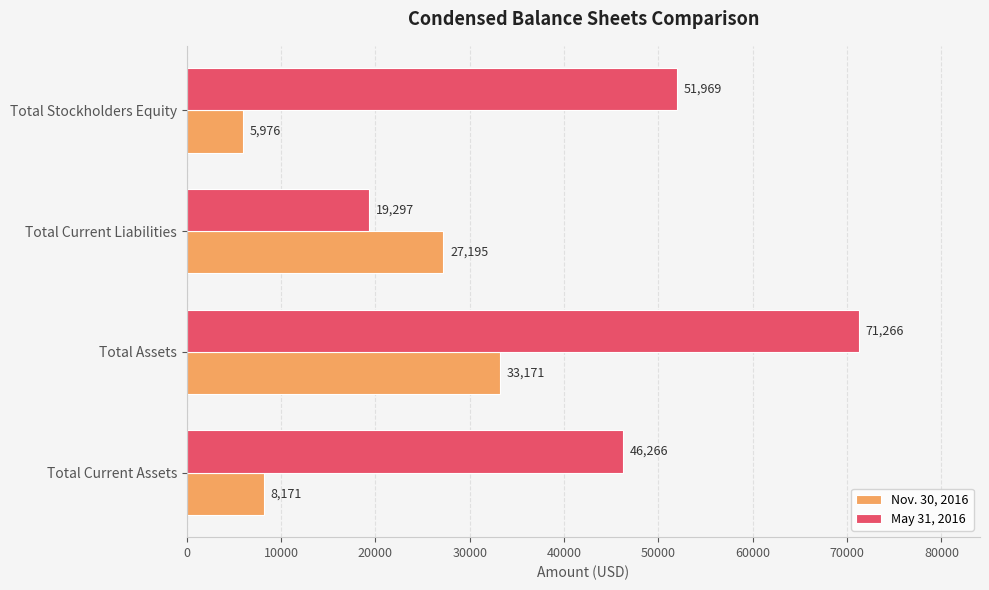

What is the spread (max minus min) of values at Total Assets?

38095